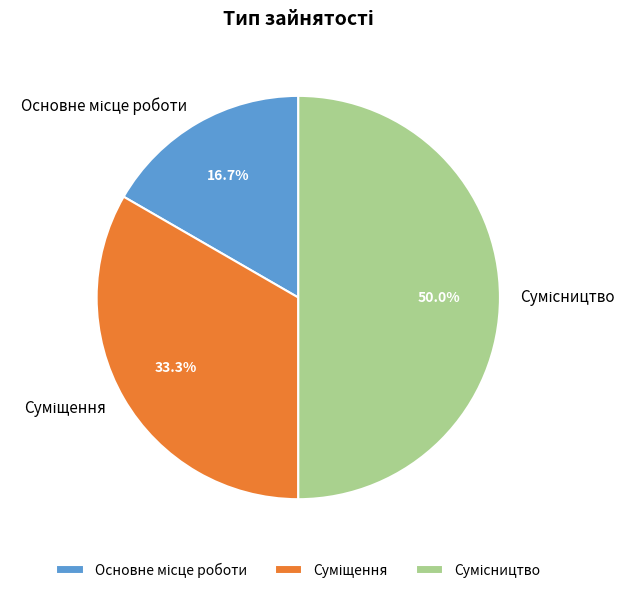

How many segments does this pie chart have?

3